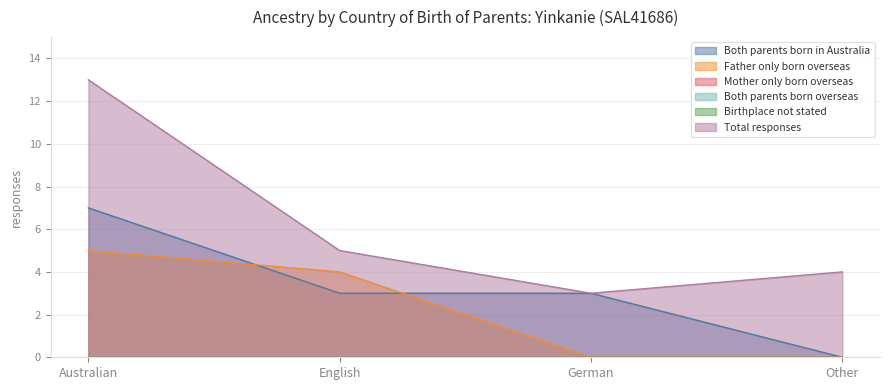

Reading left to right, extract all data points from this chart.

Both parents born in Australia: Australian=7	English=3	German=3	Other=0
Father only born overseas: Australian=5	English=4	German=0	Other=0
Total responses: Australian=13	English=5	German=3	Other=4